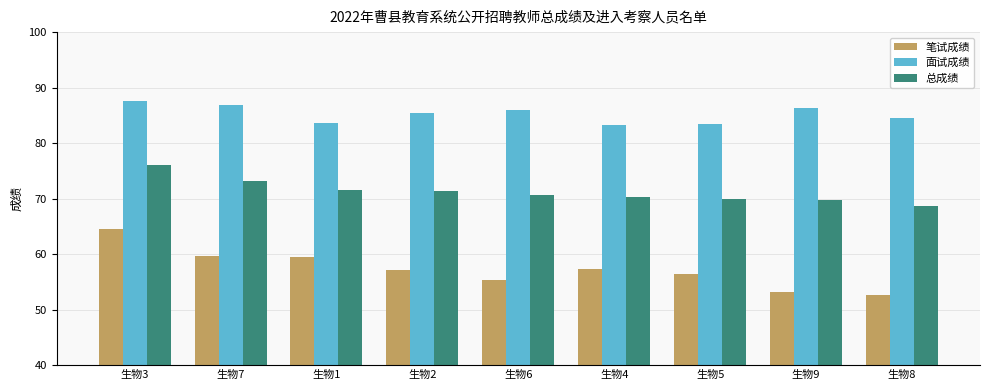

Which category has the highest value in the 总成绩 series?

生物3